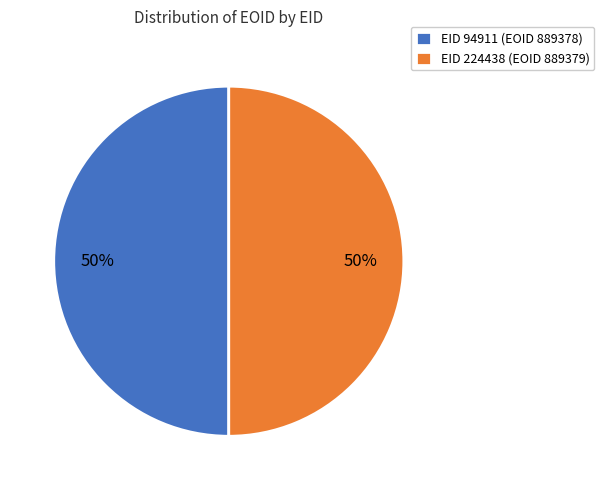

To the nearest percent, what is the average slice percentage?

50%